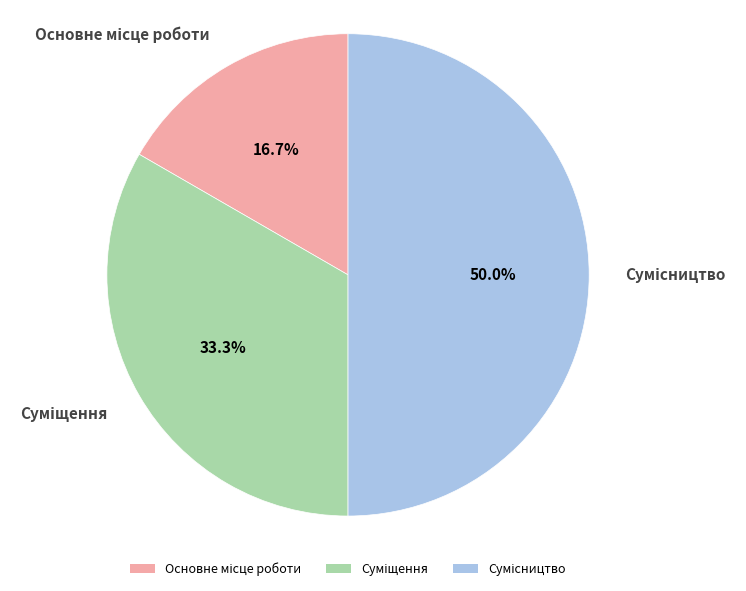

Is it true that Суміщення is 19% of the pie?

False